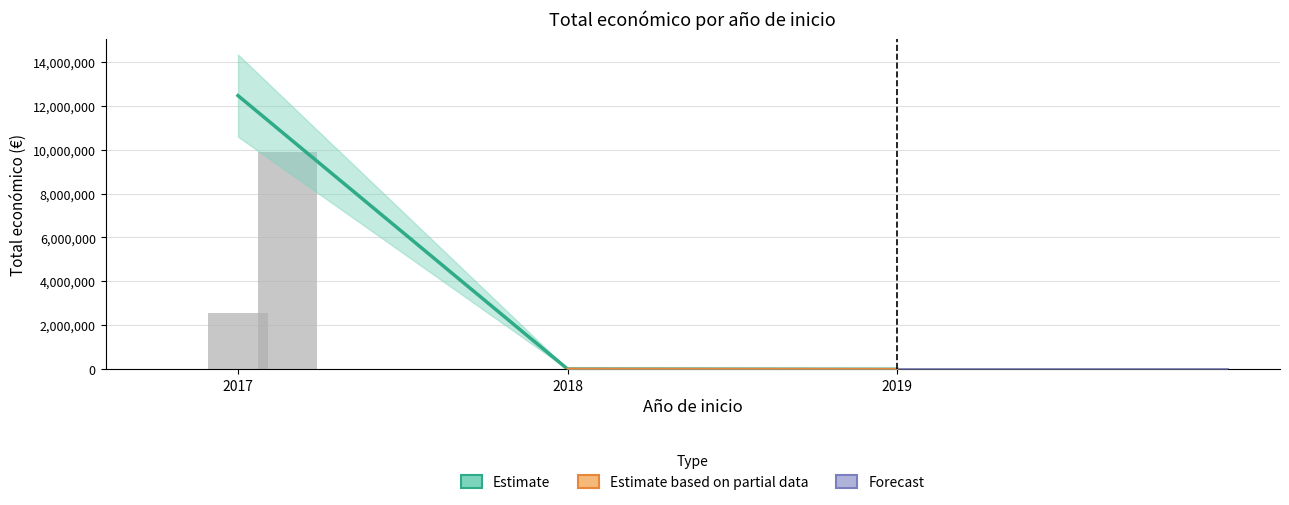

True or false: the data shows 6647 at 2018.

False